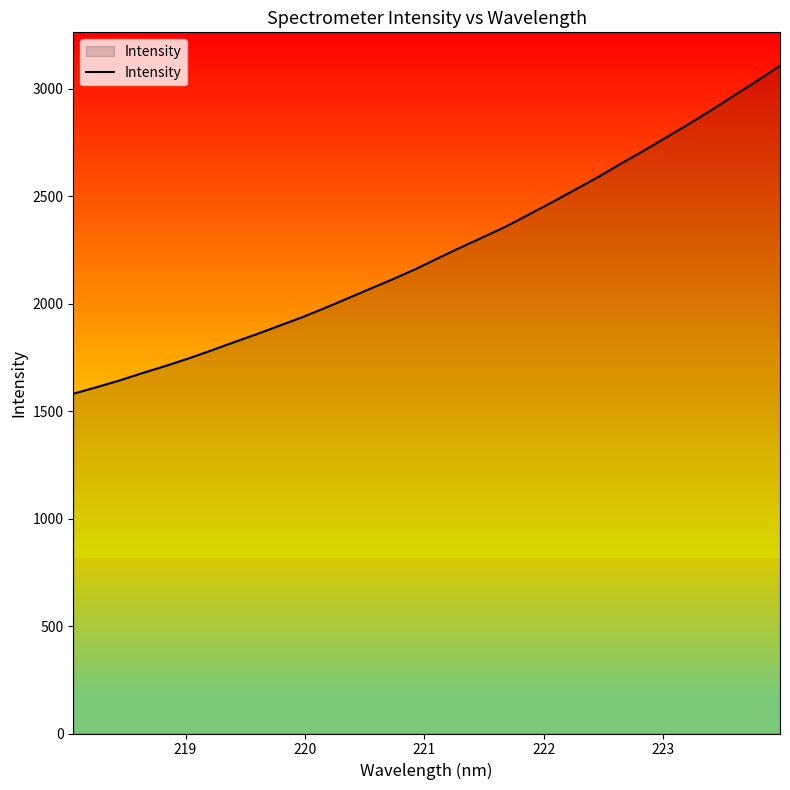

What is the smallest value displayed?

1580.8